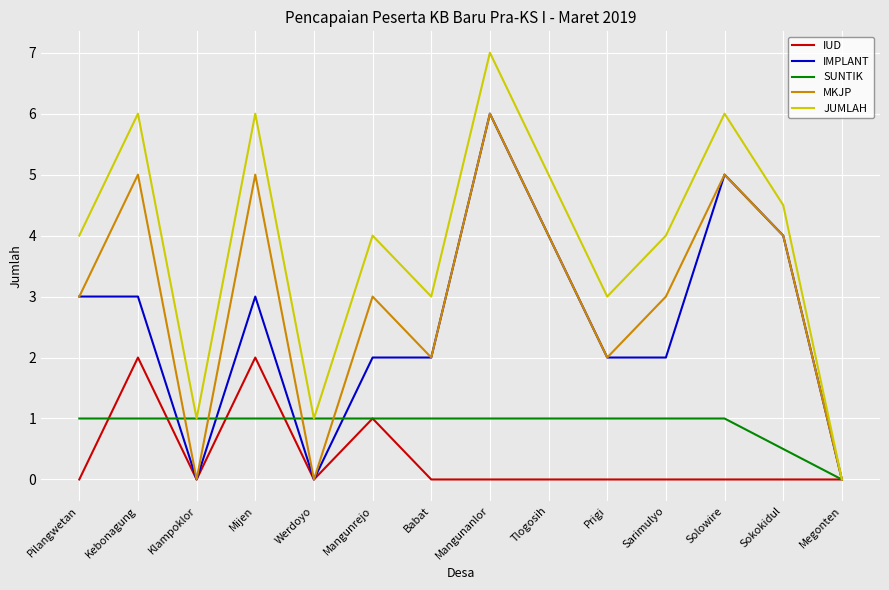

Count the MKJP values in the range 2 to 5.

10